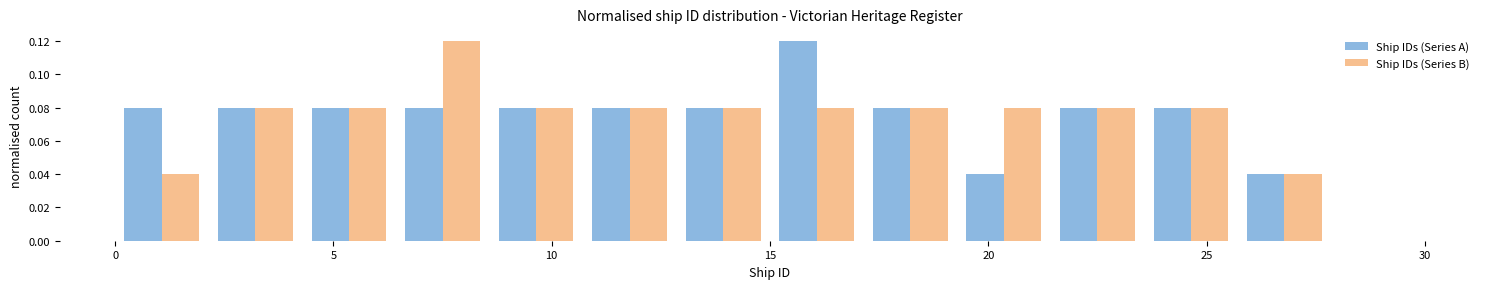

What is the height of the Ship IDs (Series A) bar covering 6.5 to 8.5 on the x-axis? Neither the bar edges nor the heights are printed on the chart, so give them approximately, as read against the axes.

0.08